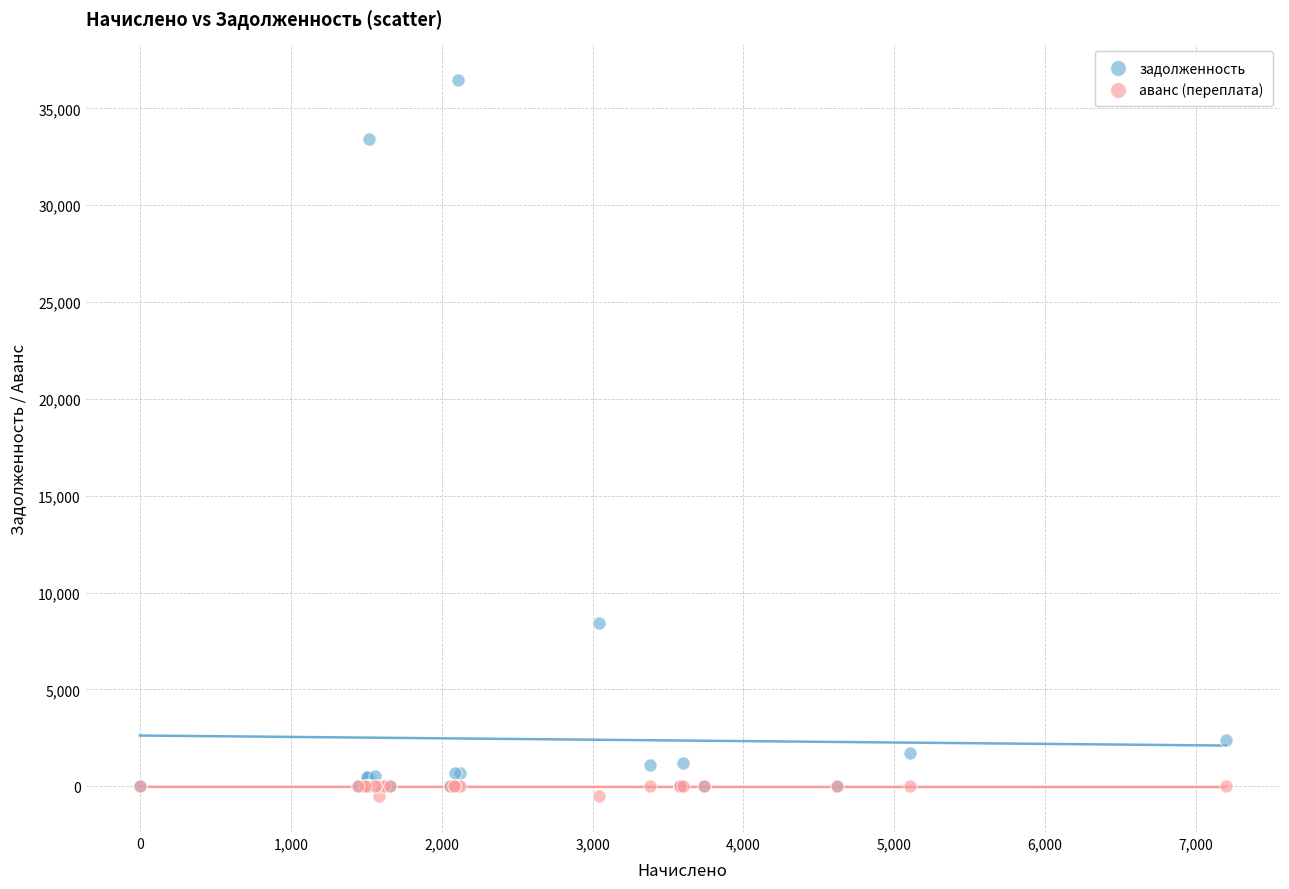

Which series has the largest Y range (max minus min)?

задолженность